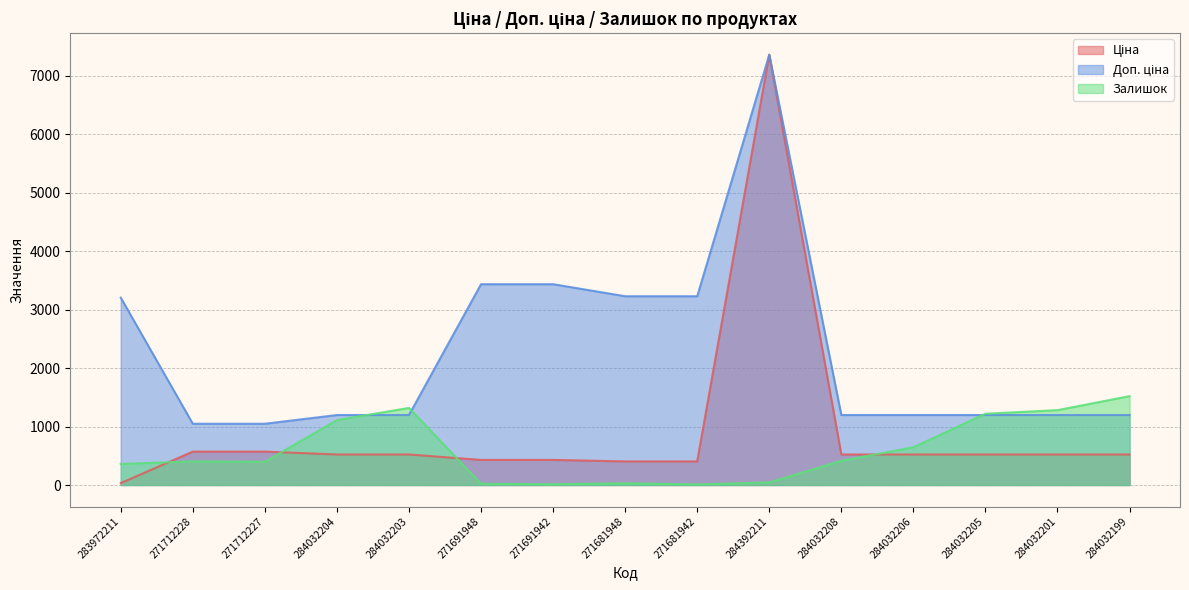

Is it true that Ціна equals 297.1 at 271691948?

False